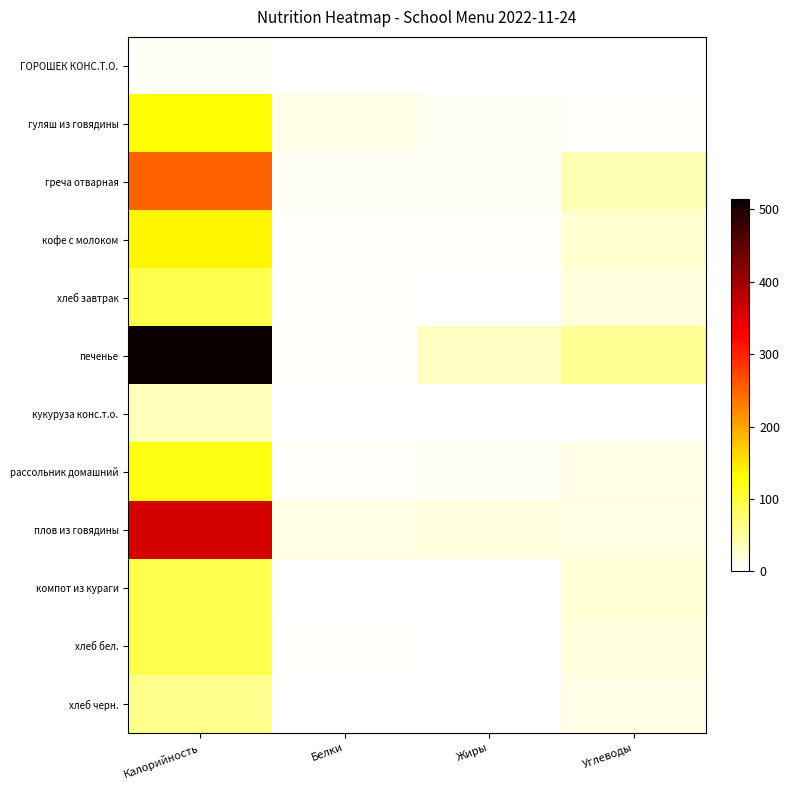

What is the greatest value displayed?

515